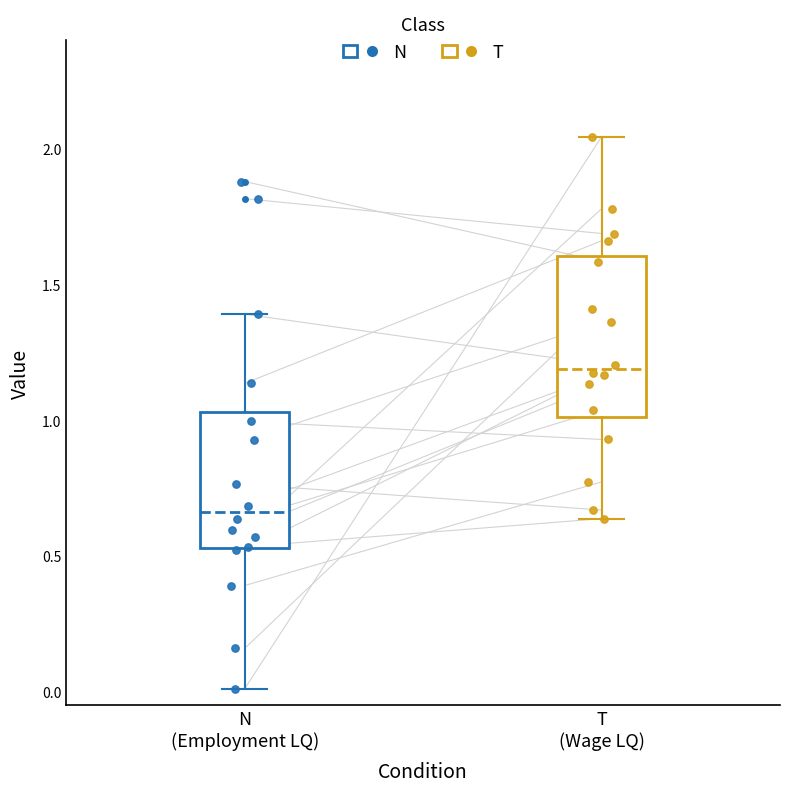

Which box is the tallest, from its lower edge to its upper edge?

T (Wage LQ)